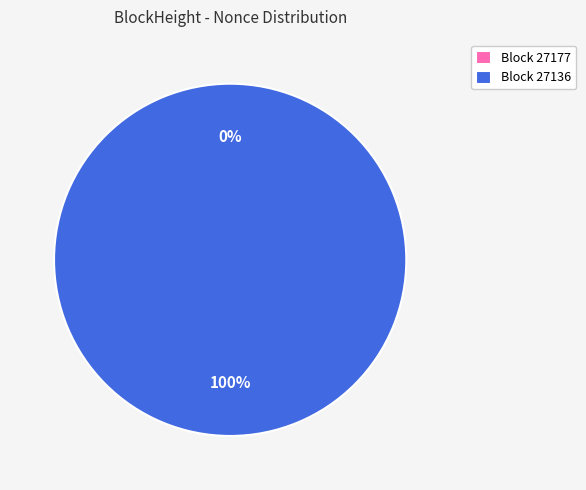

Count the number of slices in the pie.

2